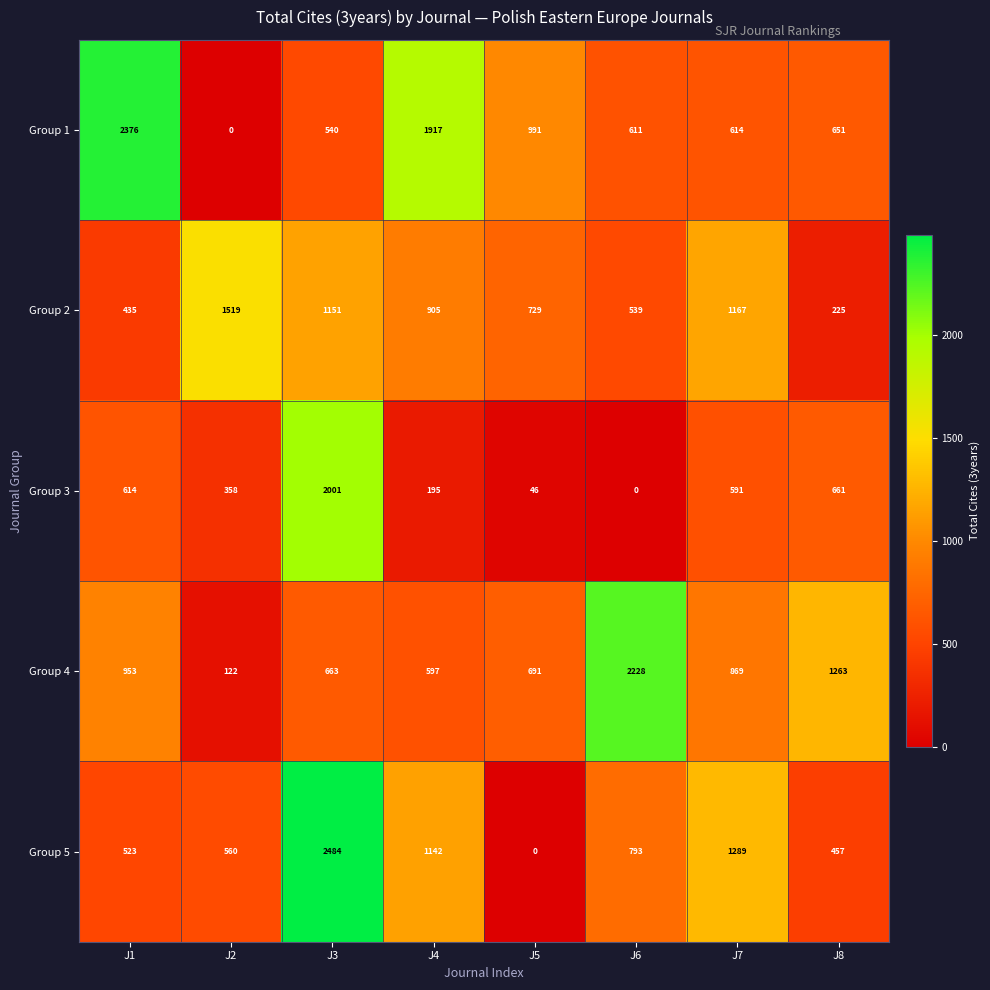

At how many categories does at least one series exceed 188?

8